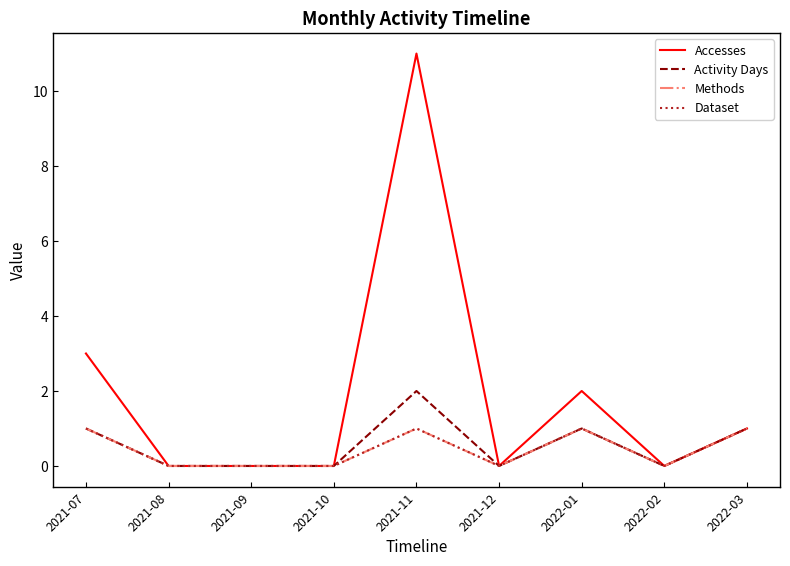

What is the total value across all series at 2022-03?

4